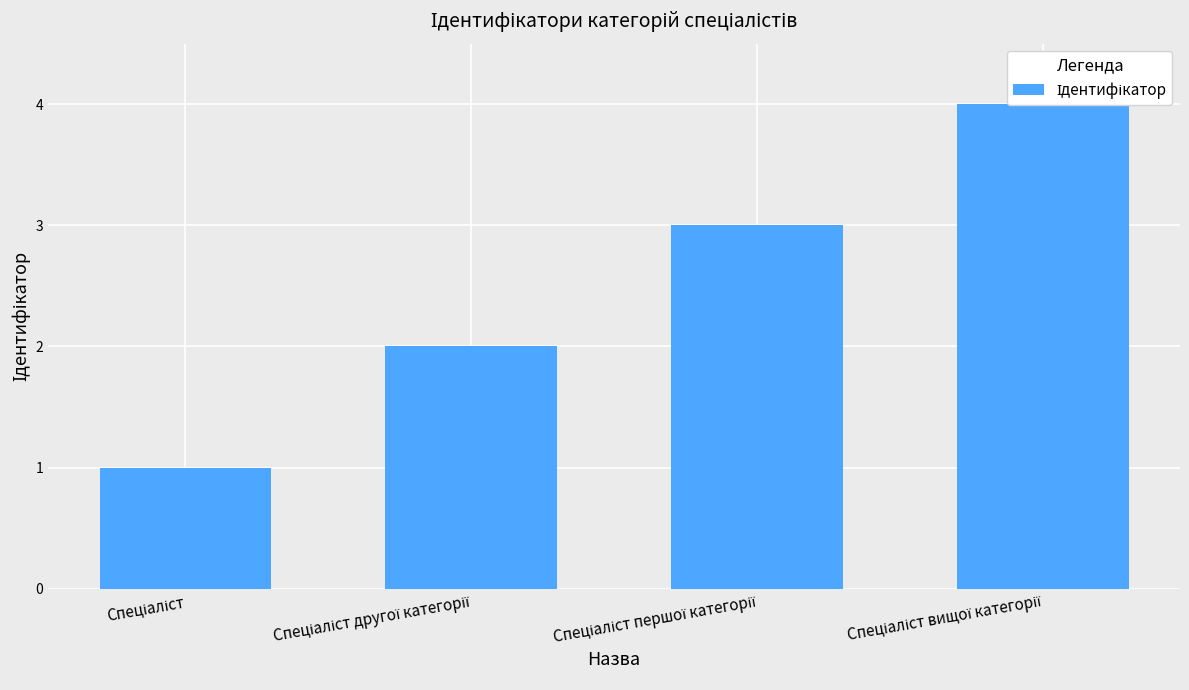

What is the greatest value displayed?

4